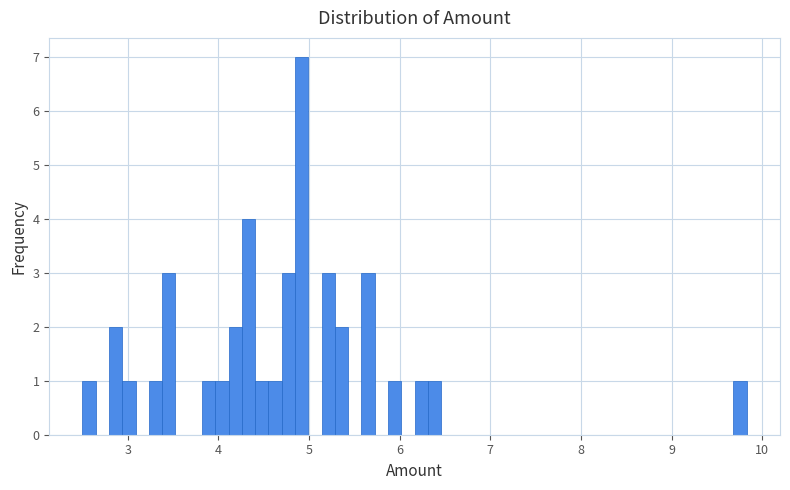

Read against the x-axis, roughly where is the centre of the tallest bar?

4.9